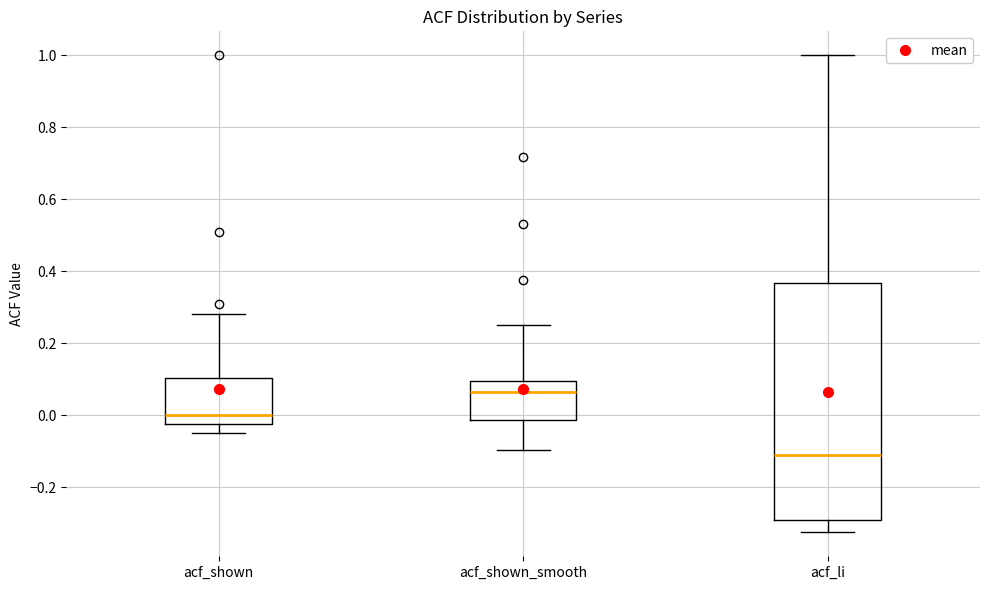

Which box's median line is the lowest?

acf_li